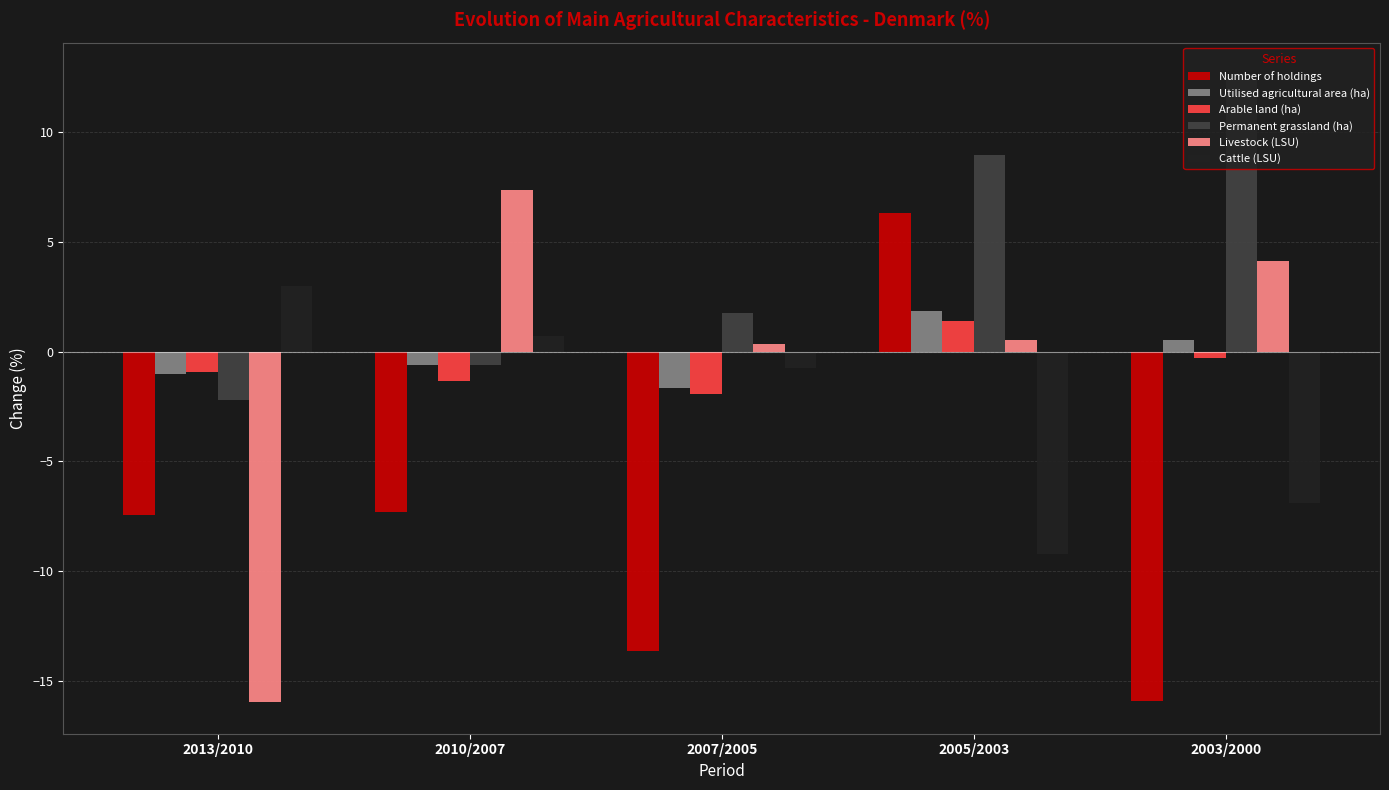

What is the label of the 2nd bar from the left?

2010/2007